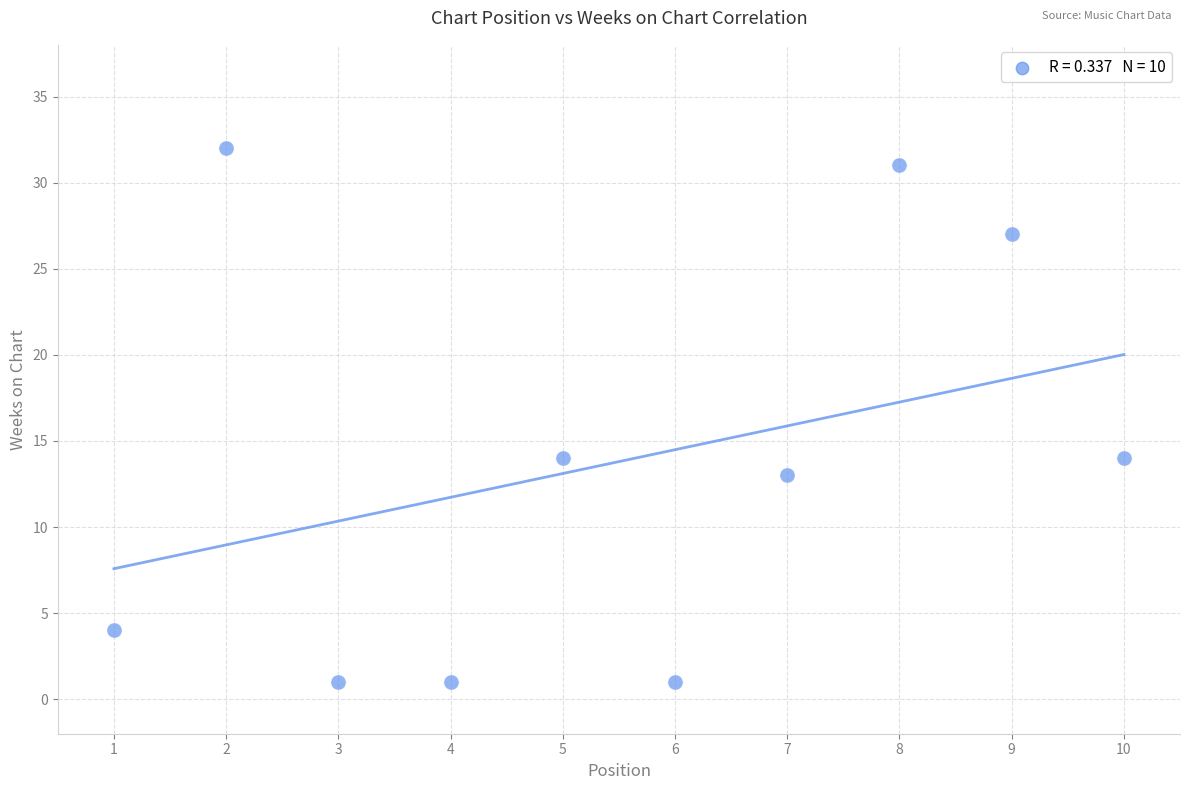

What is the average X value?

6